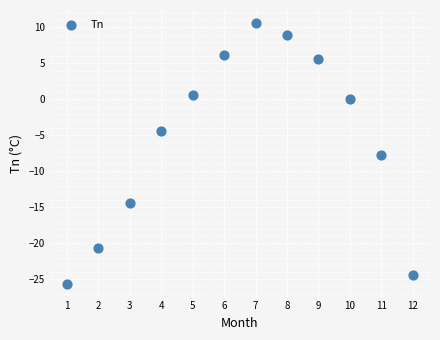

What Y value in the scatter plot is closest to -7?

-7.8